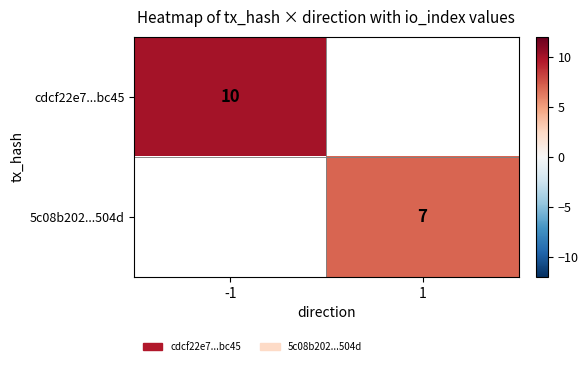

True or false: 5c08b202...504d has a value of 7 at 1.

True